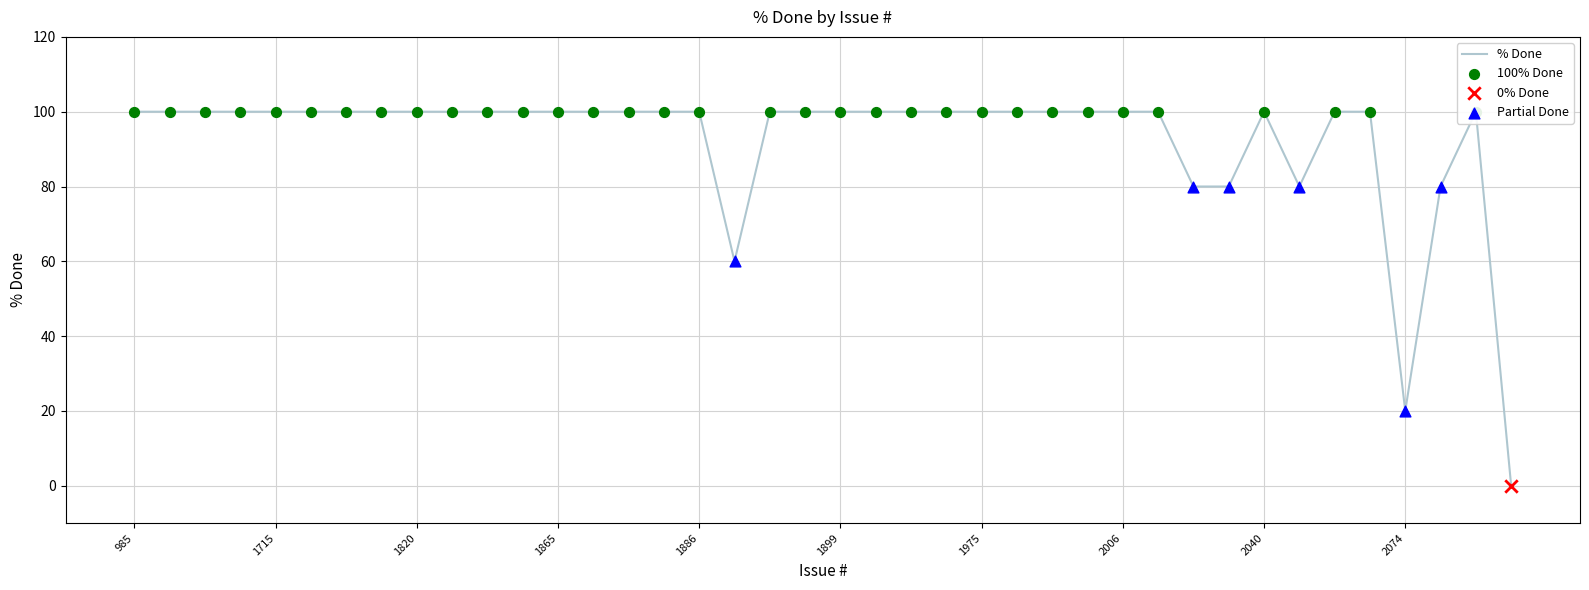

What is the change in value from 2031 to 1904?

+20